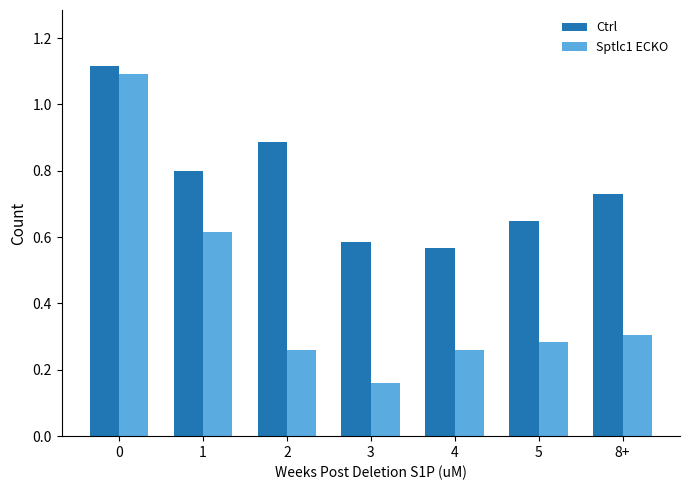

At 1, list the series in order from largest to smallest.

Ctrl, Sptlc1 ECKO